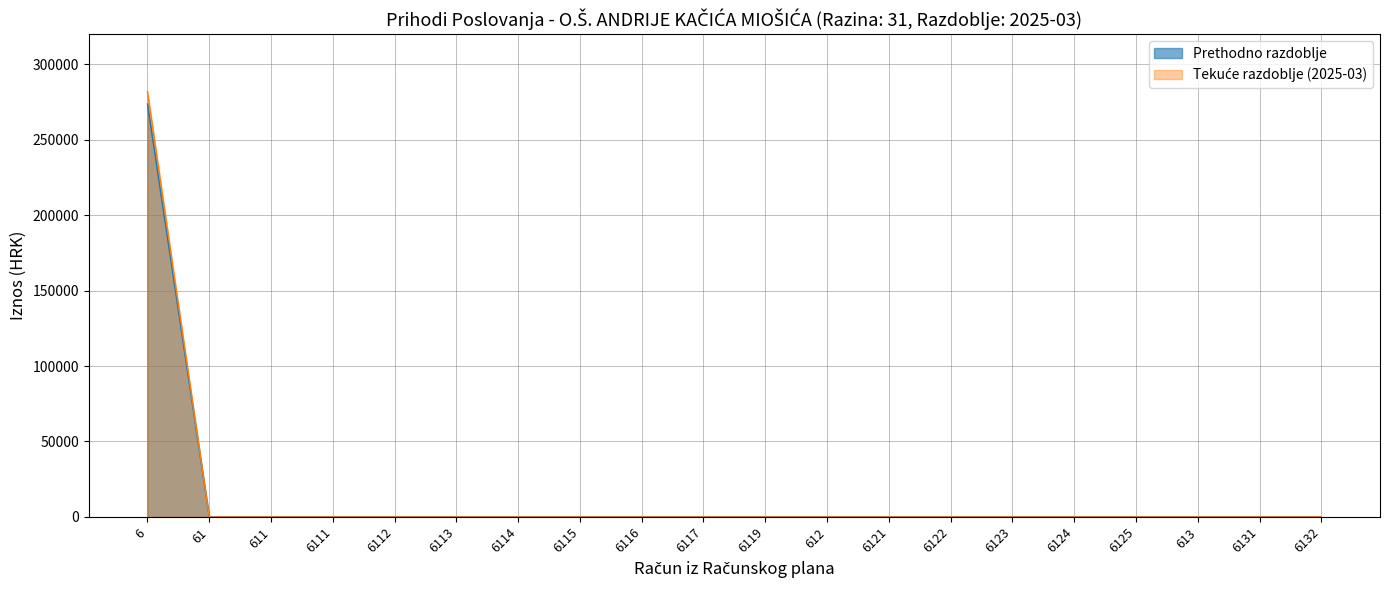

At which category is the sum across all series the highest?

6